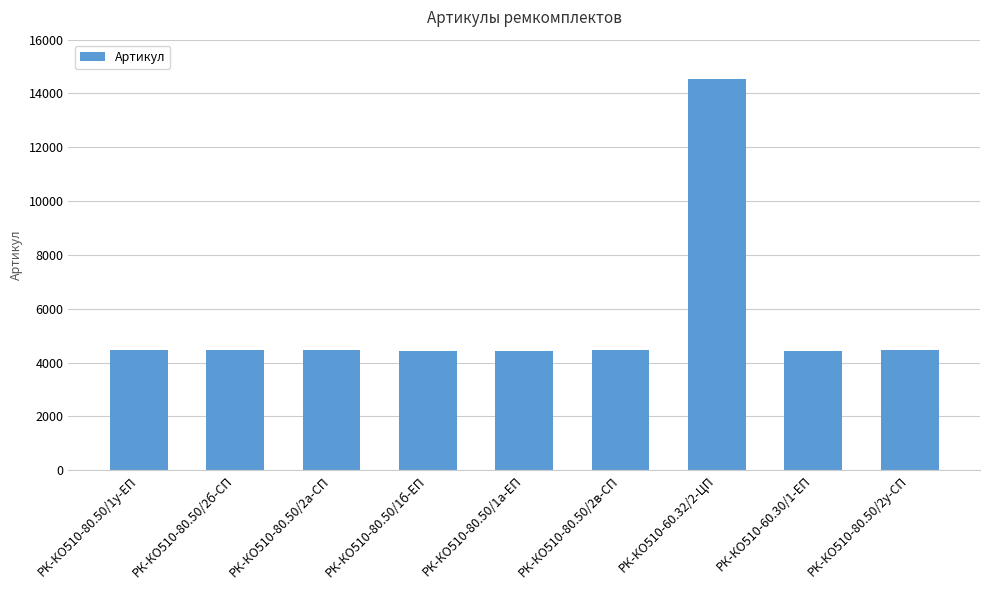

What is the difference between the maximum and minimum values?

10104